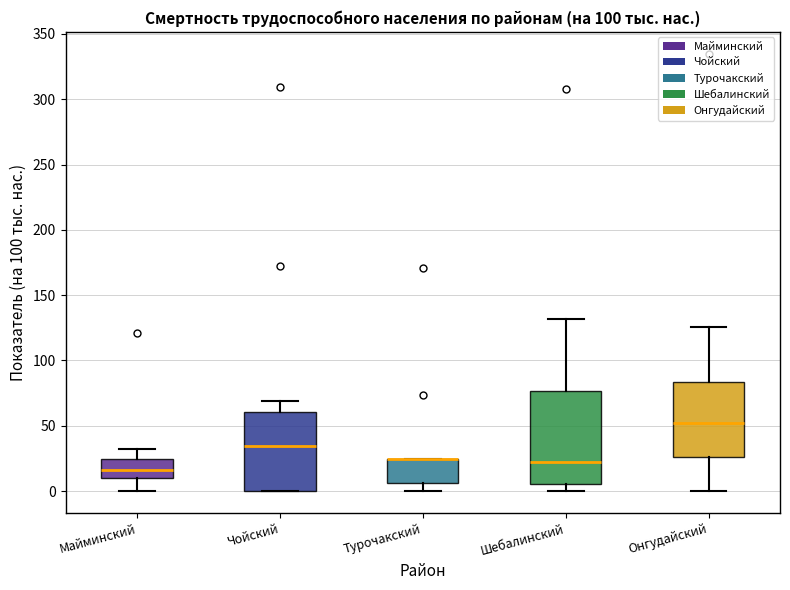

Reading left to right, read every box against the y-axis: the position of its median line, the range the box covers, and the ends of its whiskers. The values are not printed on the chart, so give them approximately, as read against the axis.

Майминский: median 15, box 10 to 25, whiskers 0 to 30
Чойский: median 35, box 0 to 60, whiskers 0 to 70
Турочакский: median 25 (drawn on the box's upper edge), box 5 to 25, whiskers 0 to 25
Шебалинский: median 20, box 5 to 75, whiskers 0 to 130
Онгудайский: median 50, box 25 to 85, whiskers 0 to 125